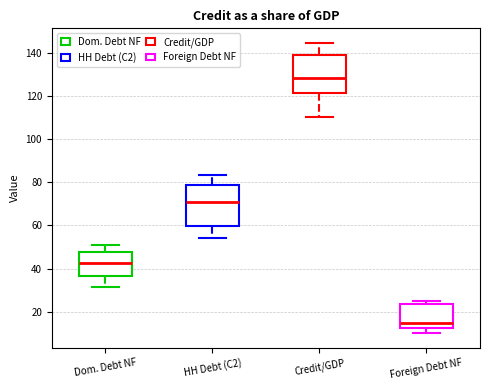

Reading left to right, read every box against the y-axis: the position of its median line, the range the box covers, and the ends of its whiskers. The values are not printed on the chart, so give them approximately, as read against the axis.

Dom. Debt NF: median 42, box 36 to 48, whiskers 32 to 50
HH Debt (C2): median 70, box 60 to 78, whiskers 54 to 84
Credit/GDP: median 128, box 122 to 140, whiskers 110 to 144
Foreign Debt NF: median 14, box 12 to 24, whiskers 10 to 24 (just above the box's upper edge)